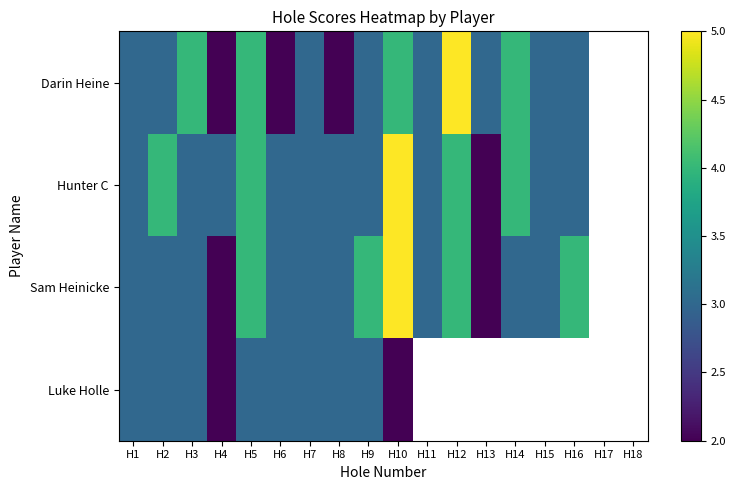

List the series in order of their peak value, highest first.

Sam Heinicke, Hunter C, Darin Heine, Luke Holle